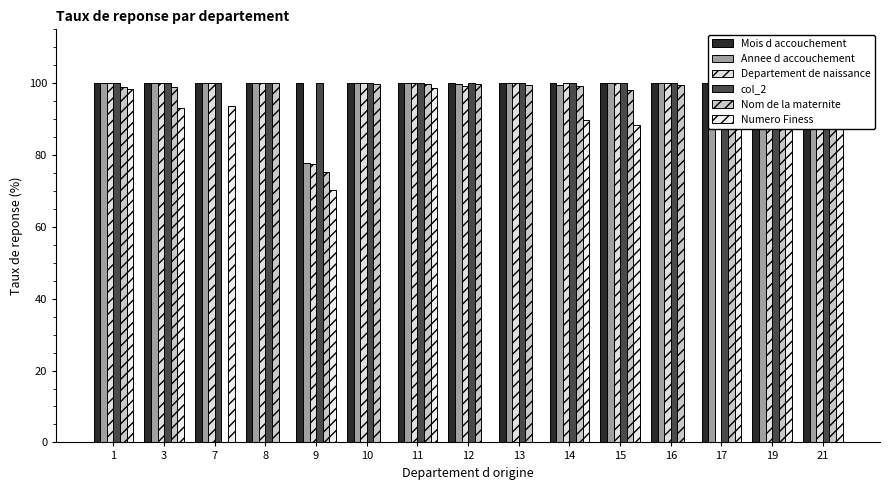

How many values in the Annee d accouchement series are below 100?

6